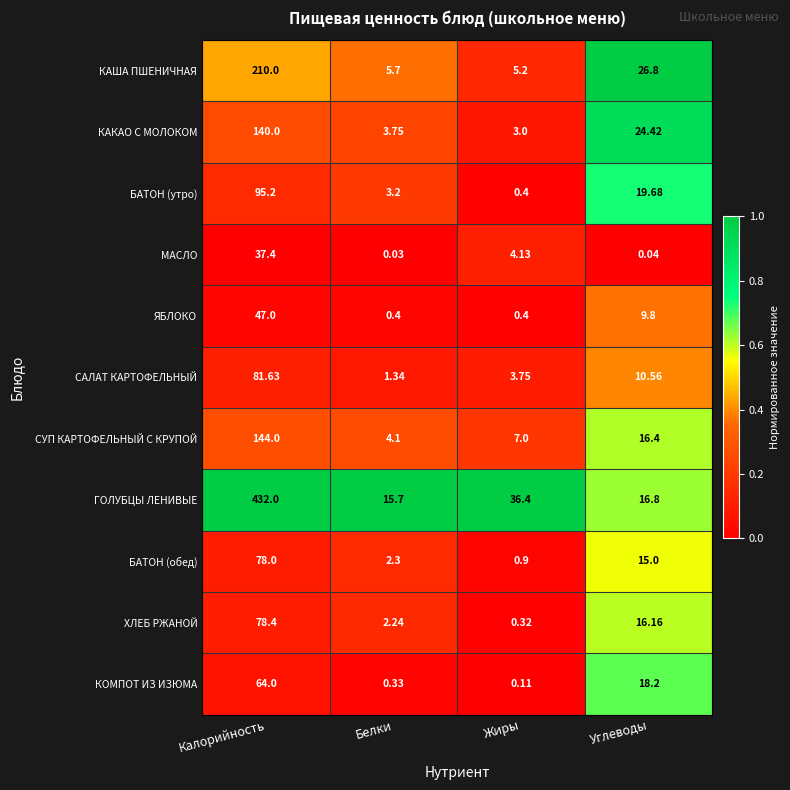

Which category has the highest value across all series?

Калорийность